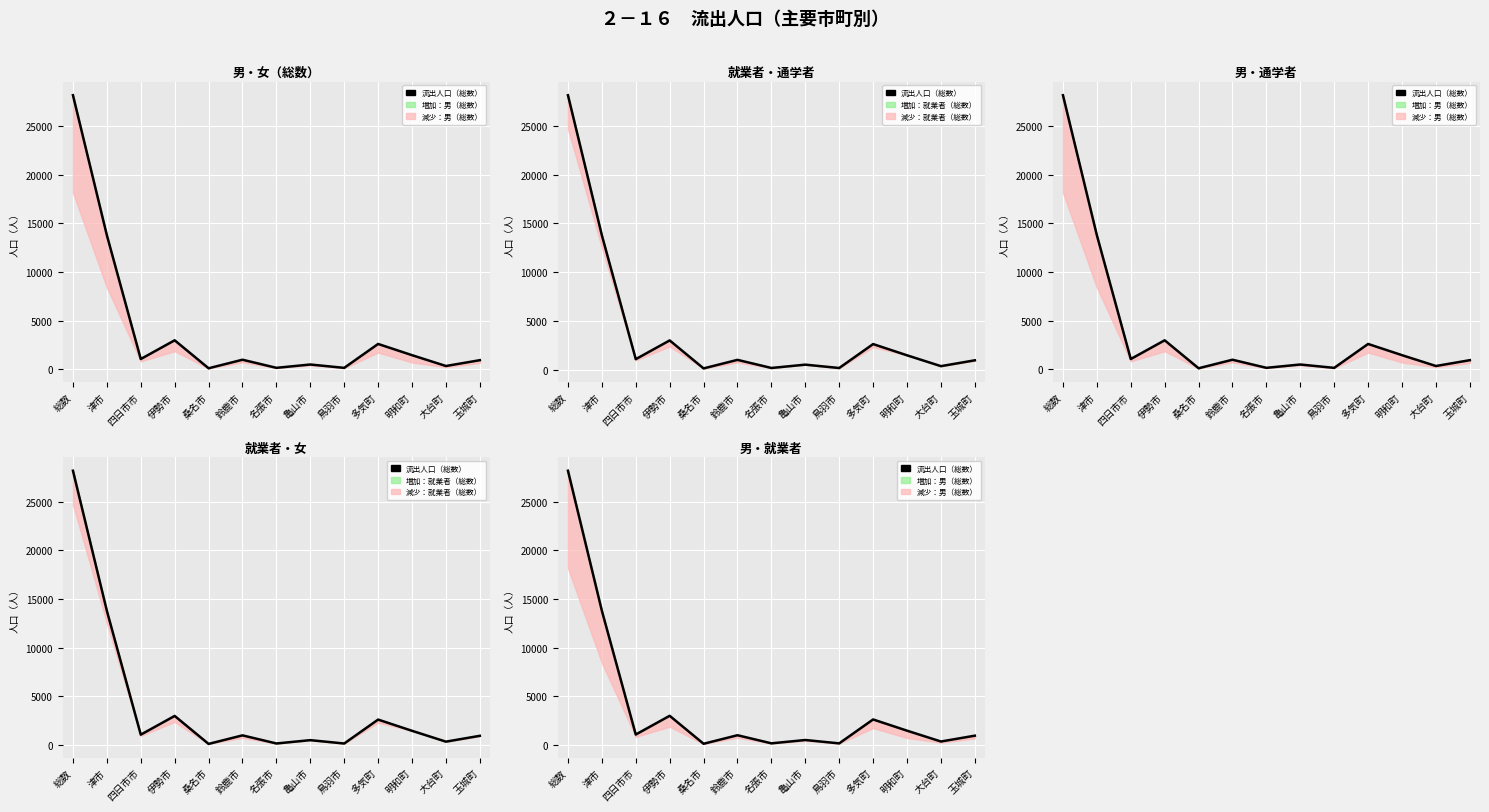

Count the number of values greater than 991.

6